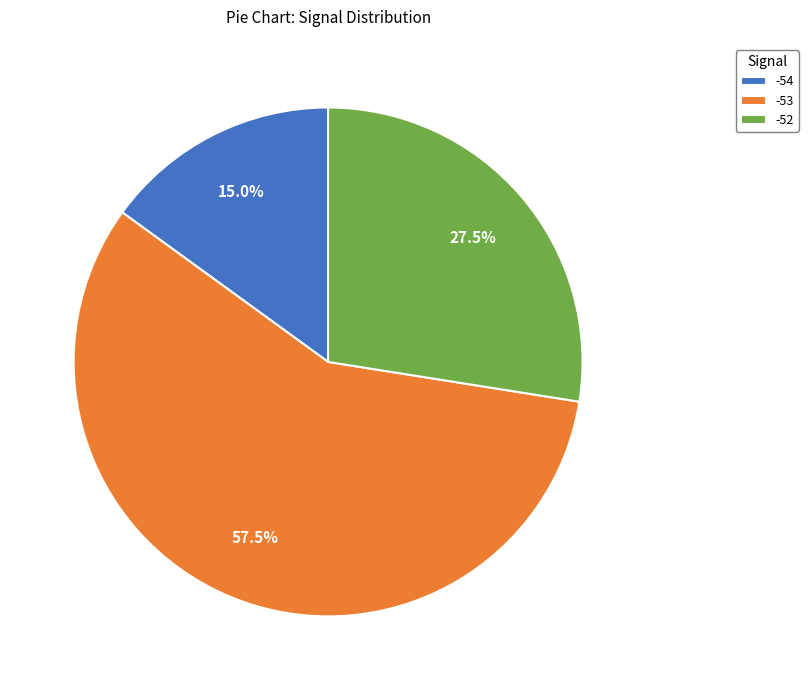

Rank the categories by value from highest to lowest.

-53, -52, -54